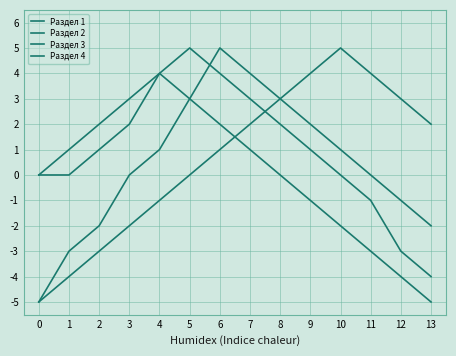

Reading left to right, transcribe all the data shown in this chart.

Раздел 1: 0=0	1=1	2=2	3=3	4=4	5=3	6=2	7=1	8=0	9=-1	10=-2	11=-3	12=-4	13=-5
Раздел 2: 0=-5	1=-4	2=-3	3=-2	4=-1	5=0	6=1	7=2	8=3	9=4	10=5	11=4	12=3	13=2
Раздел 3: 0=-5	1=-3	2=-2	3=0	4=1	5=3	6=5	7=4	8=3	9=2	10=1	11=0	12=-1	13=-2
Раздел 4: 0=0	1=0	2=1	3=2	4=4	5=5	6=4	7=3	8=2	9=1	10=0	11=-1	12=-3	13=-4